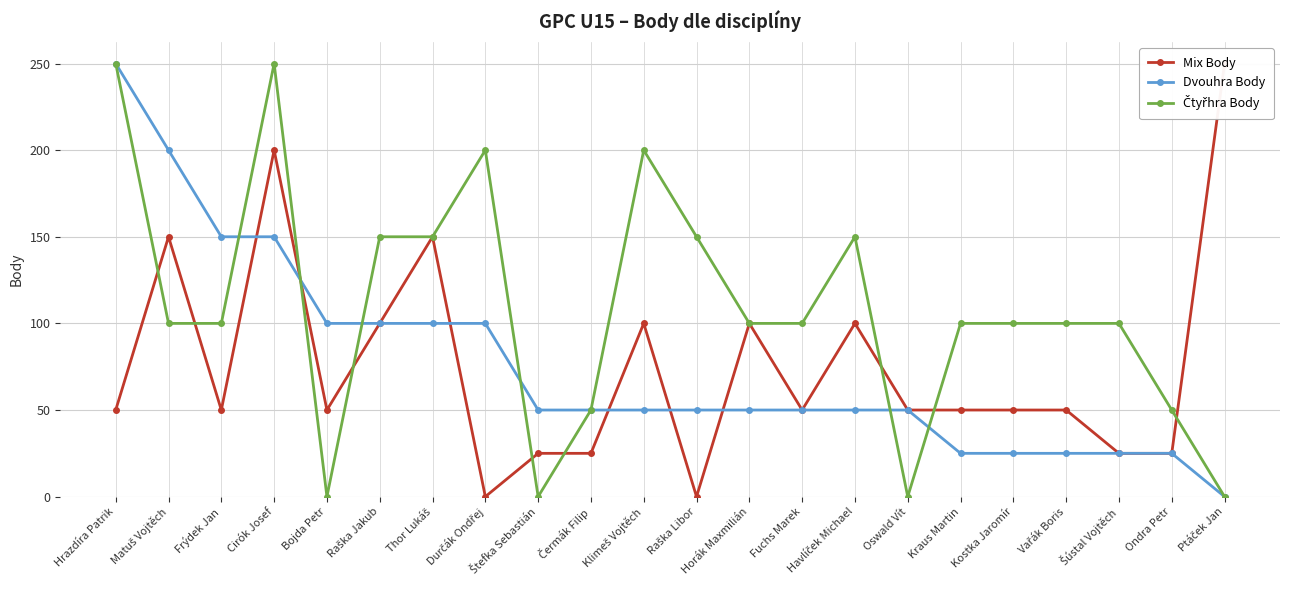

Reading left to right, what are all the values shown in this chart?

Mix Body: 50	150	50	200	50	100	150	0	25	25	100	0	100	50	100	50	50	50	50	25	25	250
Dvouhra Body: 250	200	150	150	100	100	100	100	50	50	50	50	50	50	50	50	25	25	25	25	25	0
Čtyřhra Body: 250	100	100	250	0	150	150	200	0	50	200	150	100	100	150	0	100	100	100	100	50	0